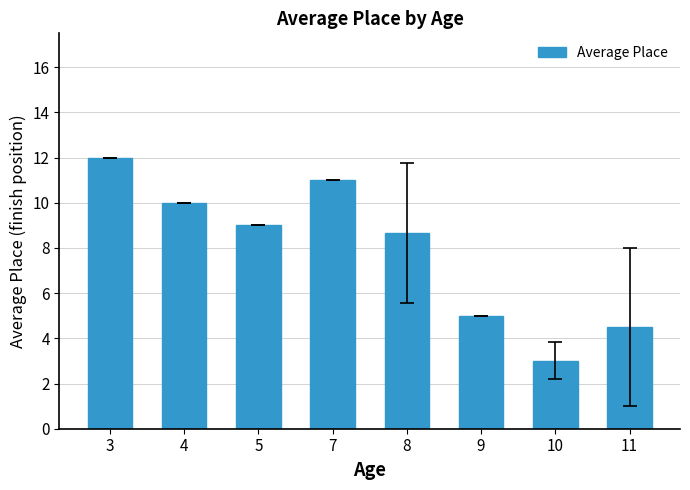

Is it true that the value at 3 is 3.3?

False